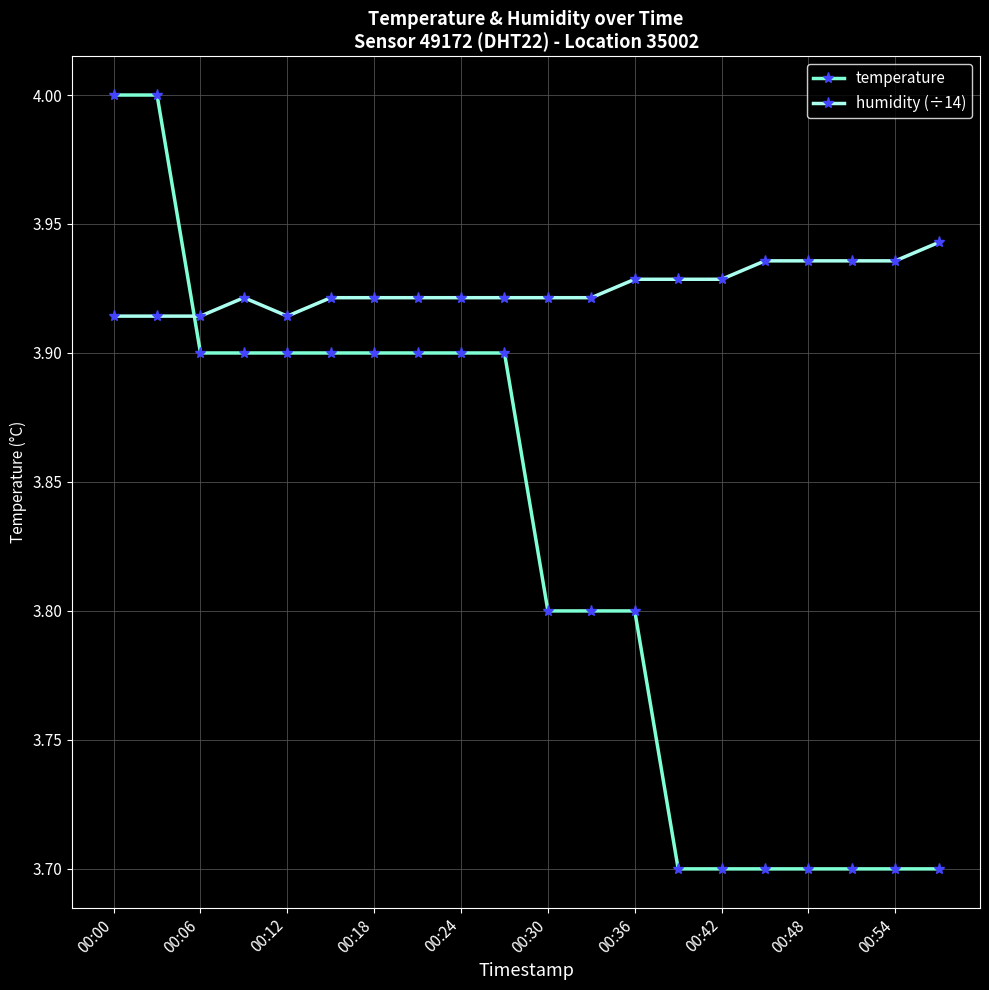

What is the difference between the maximum and minimum values in the temperature series?

0.3